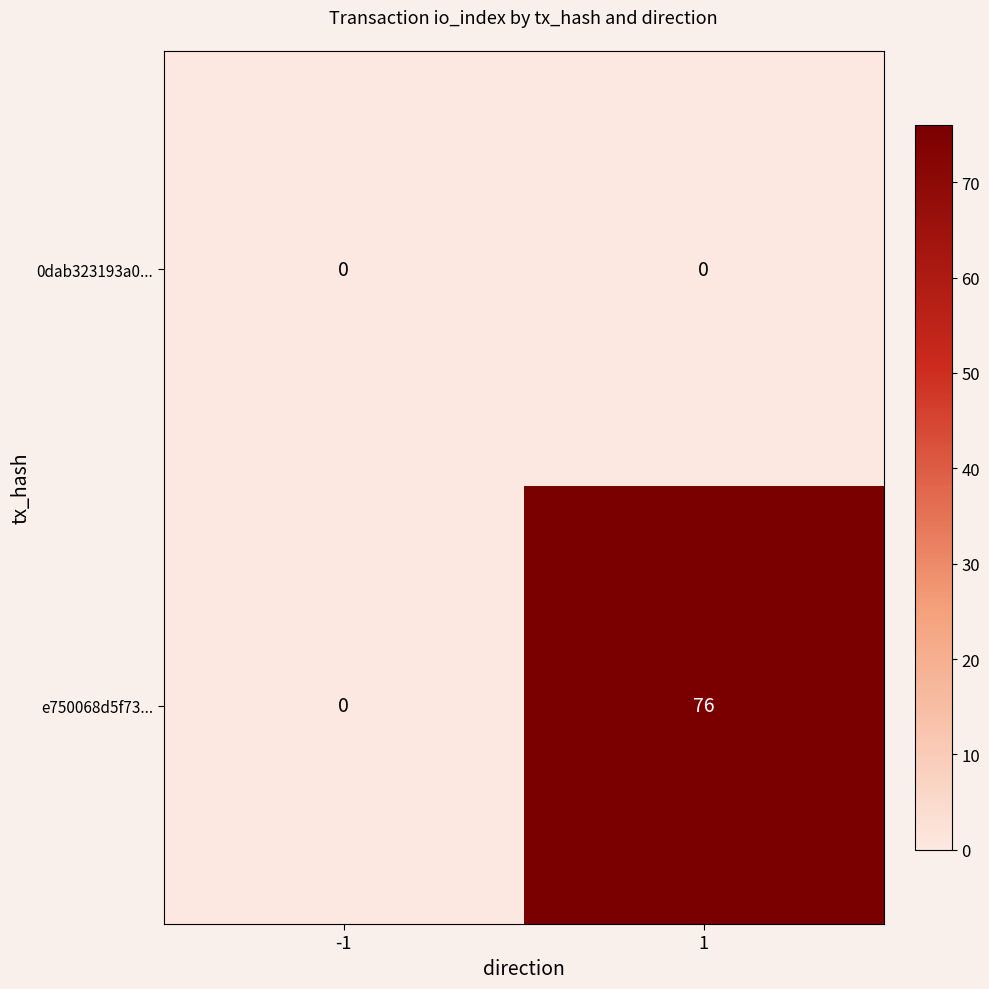

Which series has the largest total across all categories?

e750068d5f73...